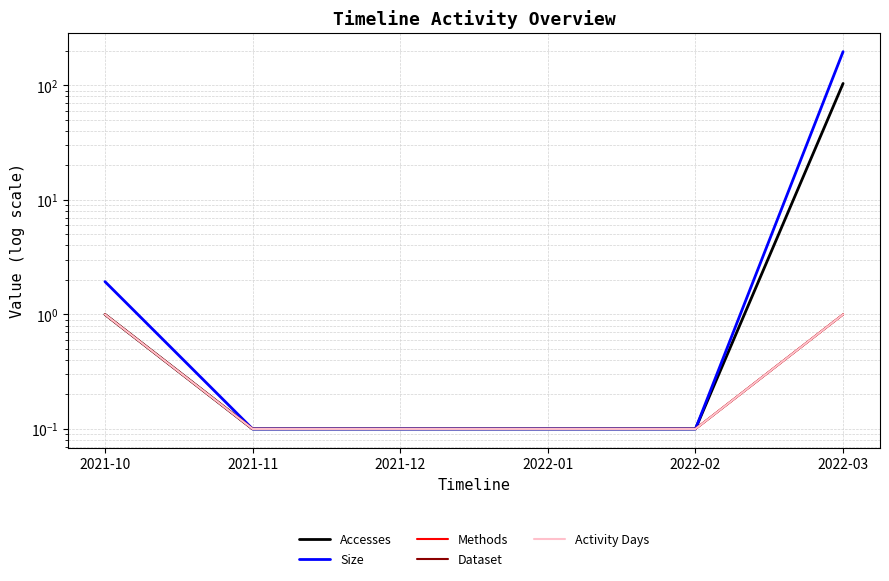

Reading left to right, extract all data points from this chart.

Accesses: 1.0	0.1	0.1	0.1	0.1	104.0
Size: 1.9	0.1	0.1	0.1	0.1	197.2
Methods: 1.0	0.1	0.1	0.1	0.1	1.0
Dataset: 1.0	0.1	0.1	0.1	0.1	1.0
Activity Days: 1.0	0.1	0.1	0.1	0.1	1.0